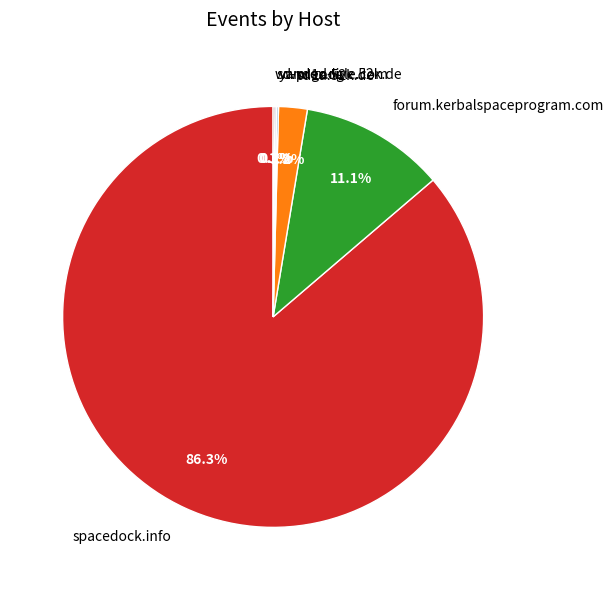

What portion of the pie excludes forum.kerbalspaceprogram.com?

88.9%